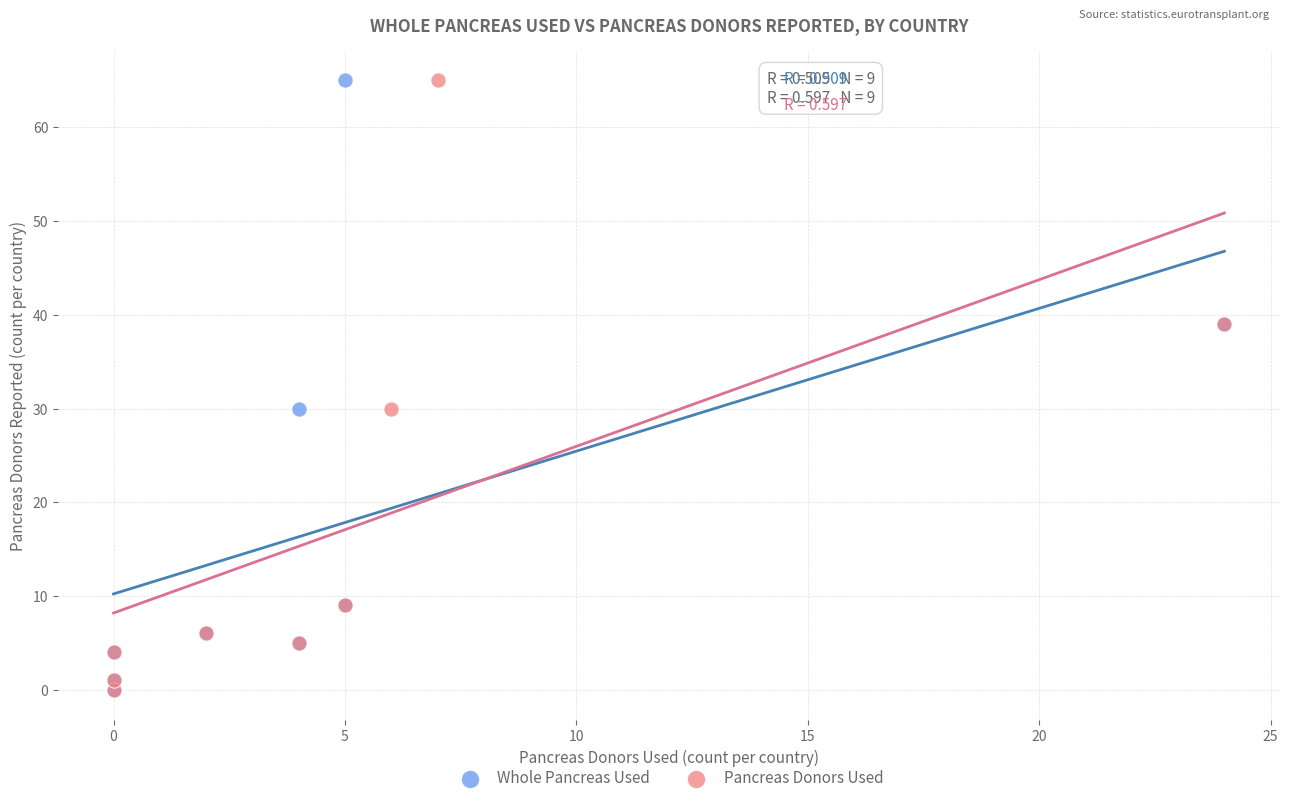

What are all the series names shown in the legend?

Whole Pancreas Used, Pancreas Donors Used